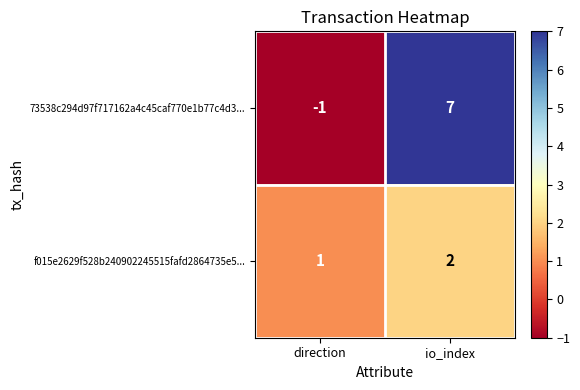

List the series in order of their overall mean, highest first.

73538c294d97f717162a4c45caf770e1b77c4d3..., f015e2629f528b240902245515fafd2864735e5...